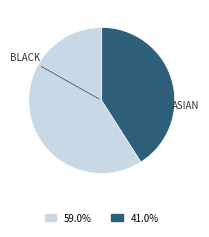

Is there a majority slice in this chart?

Yes